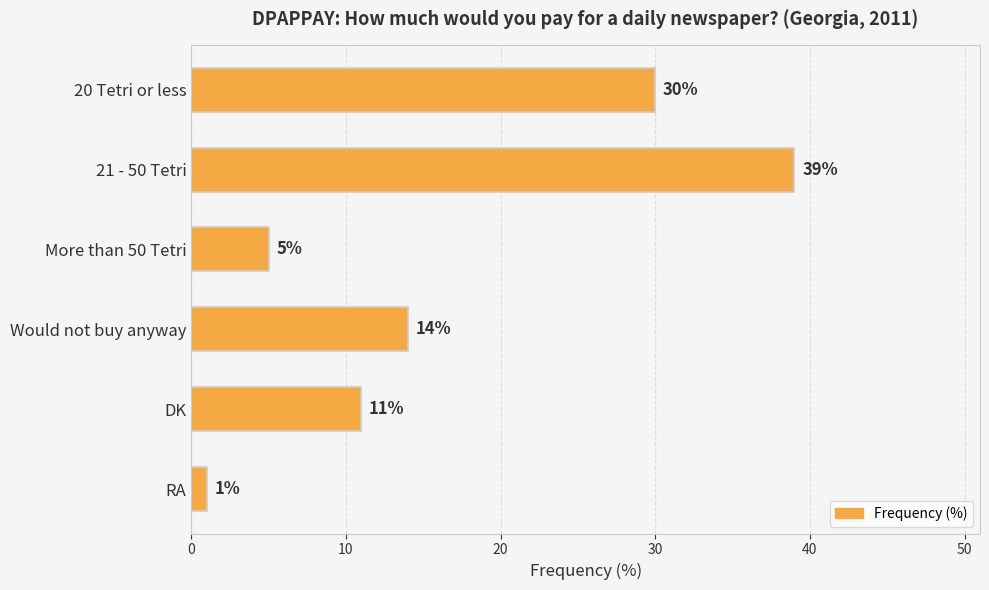

Approximately how many times larger is the value at More than 50 Tetri compared to RA?

5.0